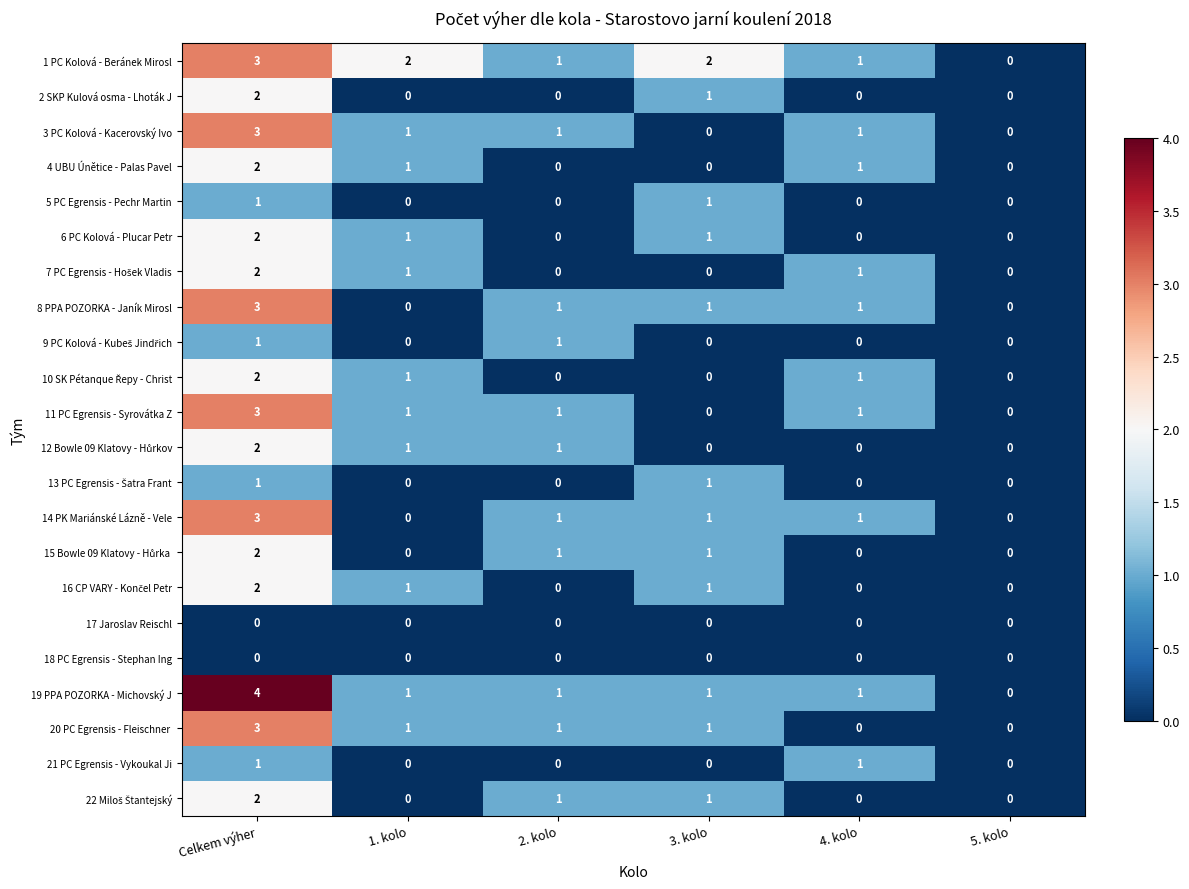

Is it true that 1 PC Kolová - Beránek Mirosl equals 4 at Celkem výher?

False